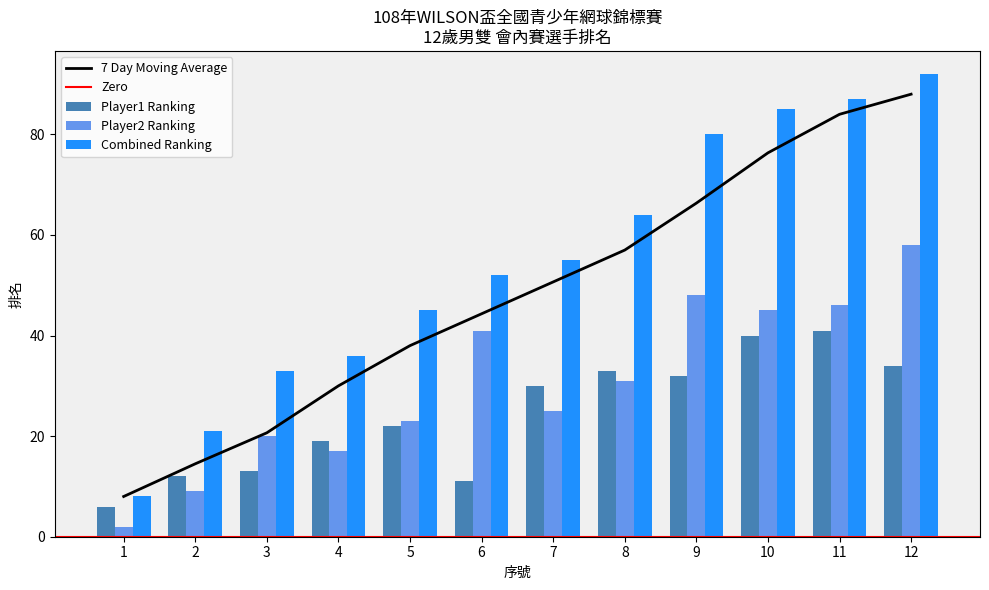

Is the value of Player1 Ranking at 3 greater than the value of Combined Ranking at 9?

No